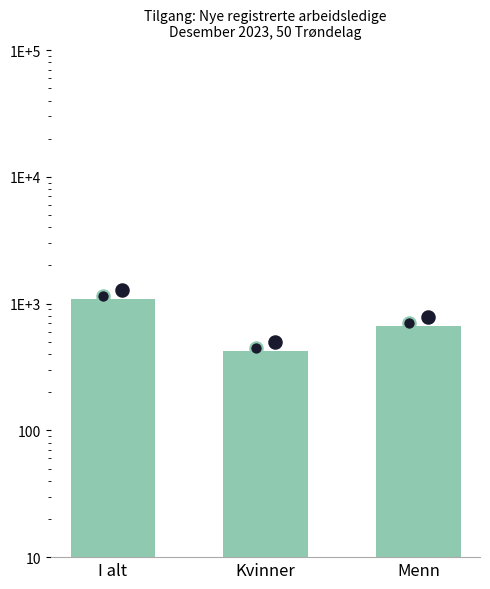

What is the change in value from I alt to Menn?

-426